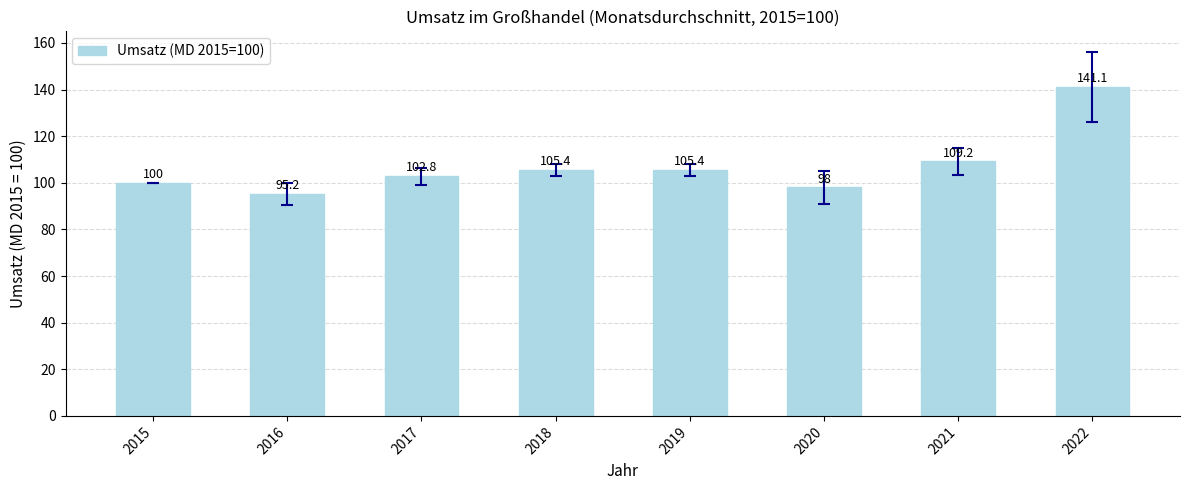

What is the value of the 5th bar from the left?

105.4